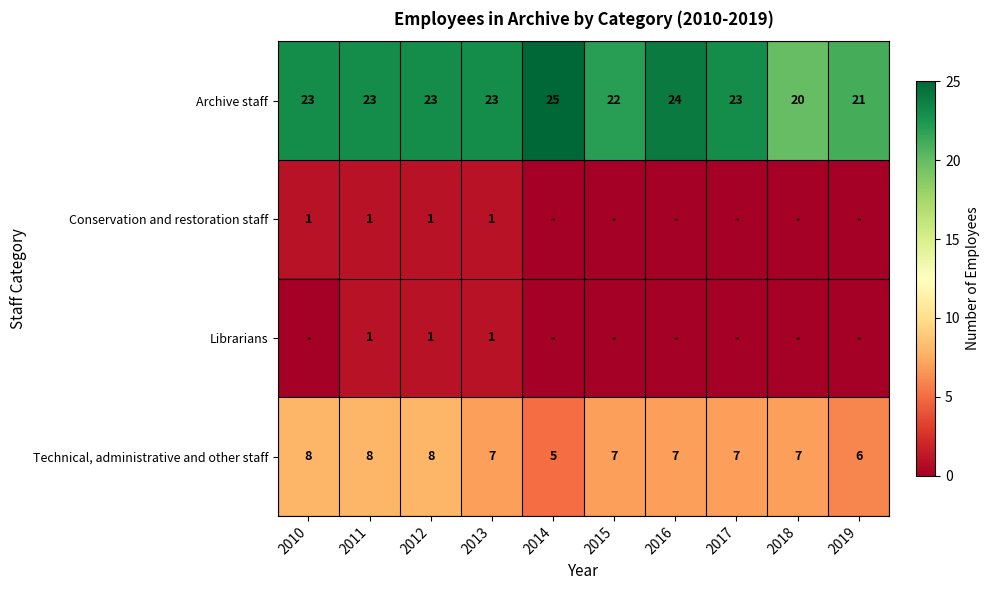

Count the Technical, administrative and other staff values in the range 7 to 8.

8